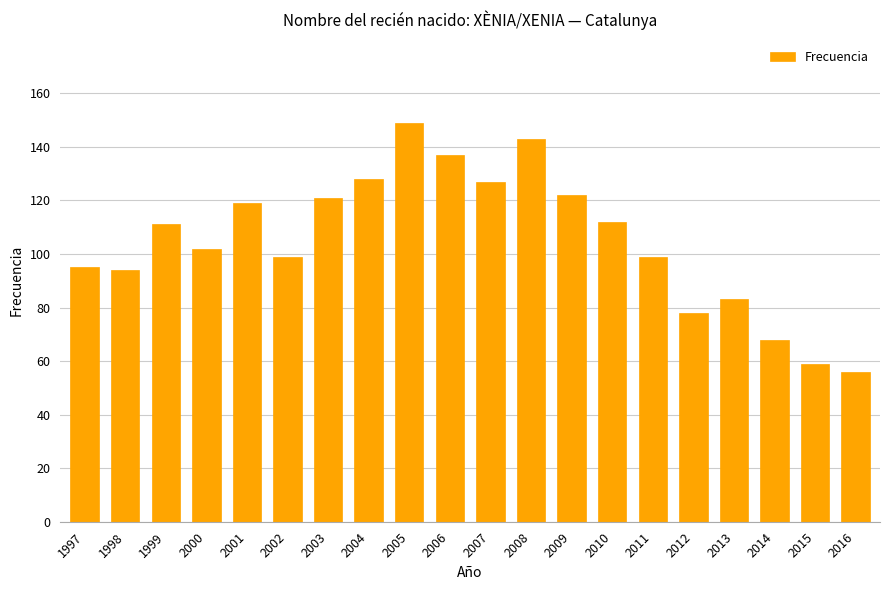

Count the number of data series in this chart.

1